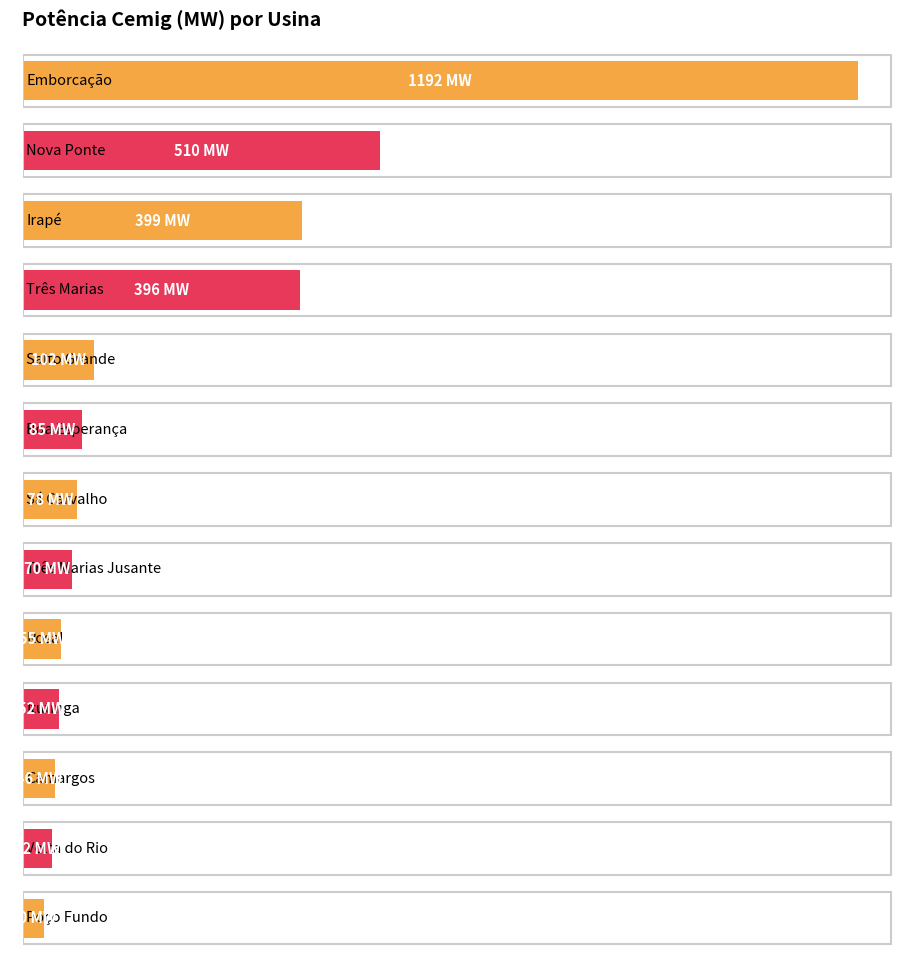

List the labels in order of value, largest first.

Emborcação, Nova Ponte, Irapé, Três Marias, Salto Grande, Boa Esperança, Sá Carvalho, Três Marias Jusante, Rosal, Itutinga, Camargos, Volta do Rio, Poço Fundo